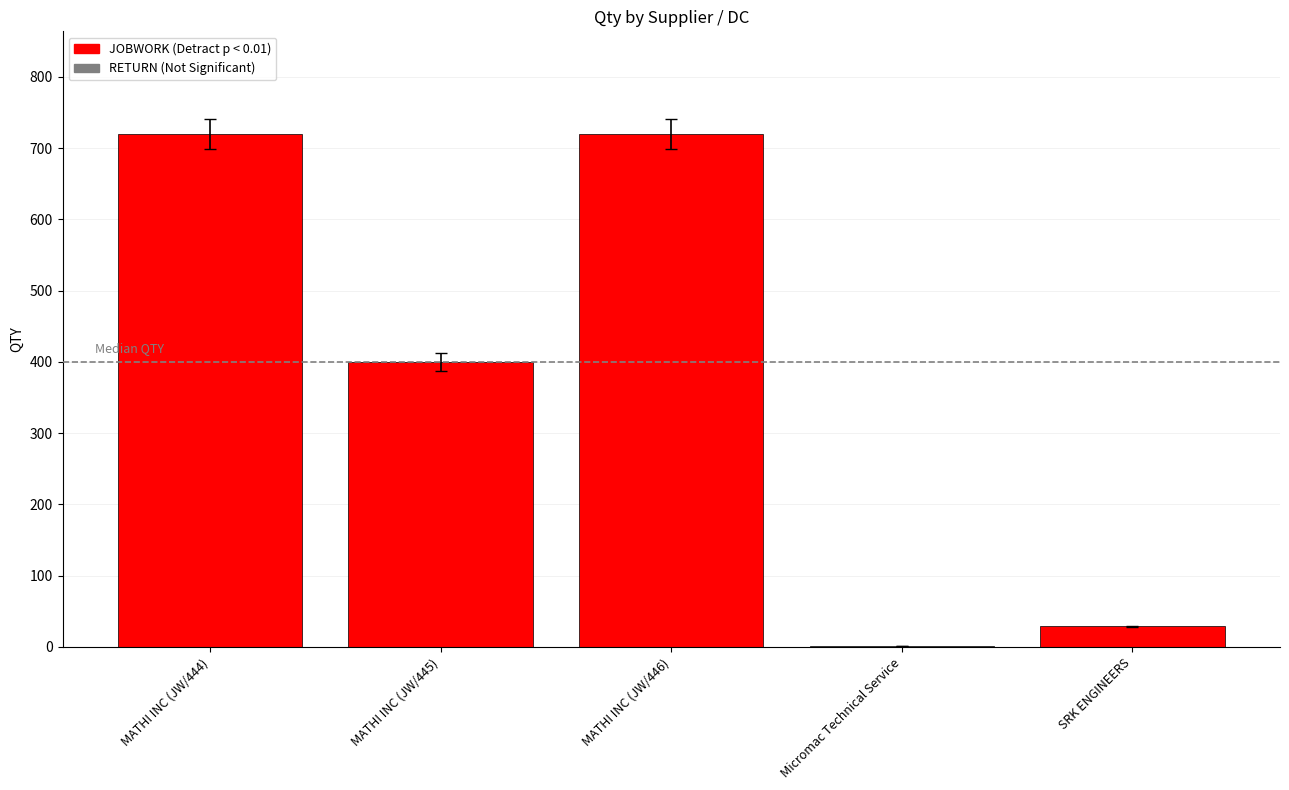

Read the value at Micromac Technical Service.

1